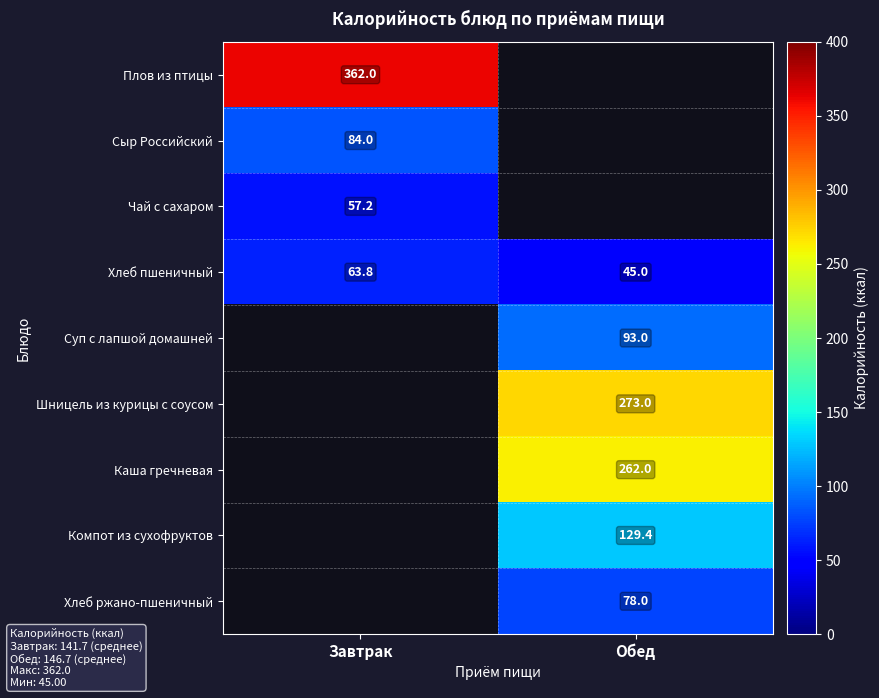

What is the difference between the maximum and minimum values in the Хлеб пшеничный series?

18.8